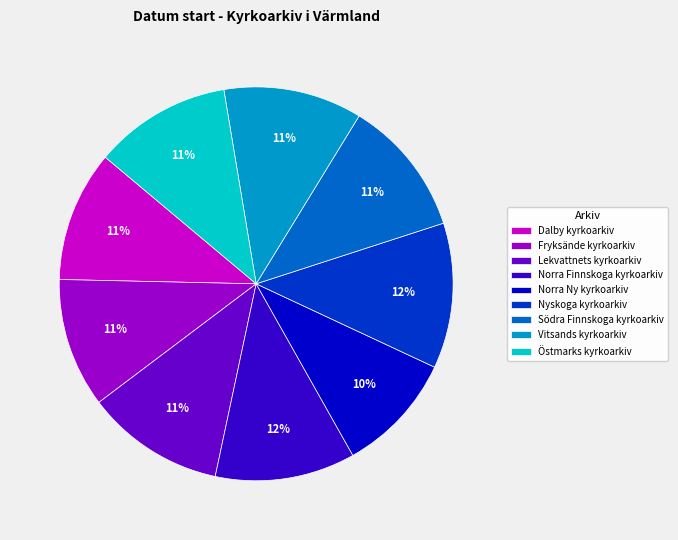

To the nearest percent, what is the combined percentage of Nyskoga kyrkoarkiv and Vitsands kyrkoarkiv?

23%